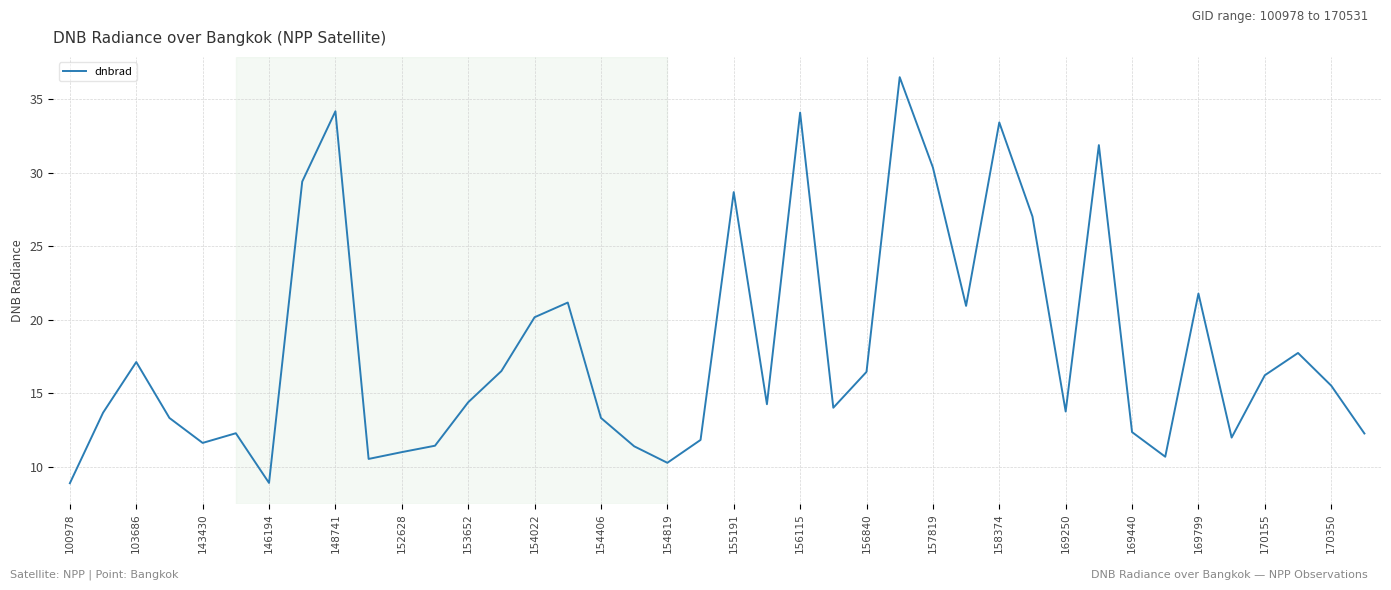

What is the minimum value shown in the chart?

8.9